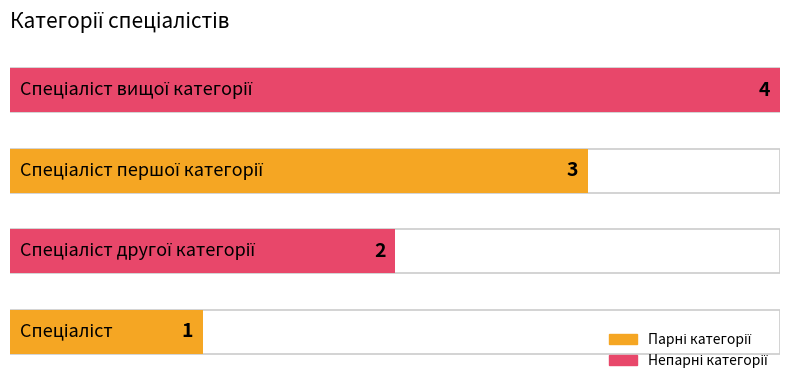

Which has a higher value, Спеціаліст or Спеціаліст вищої категорії?

Спеціаліст вищої категорії